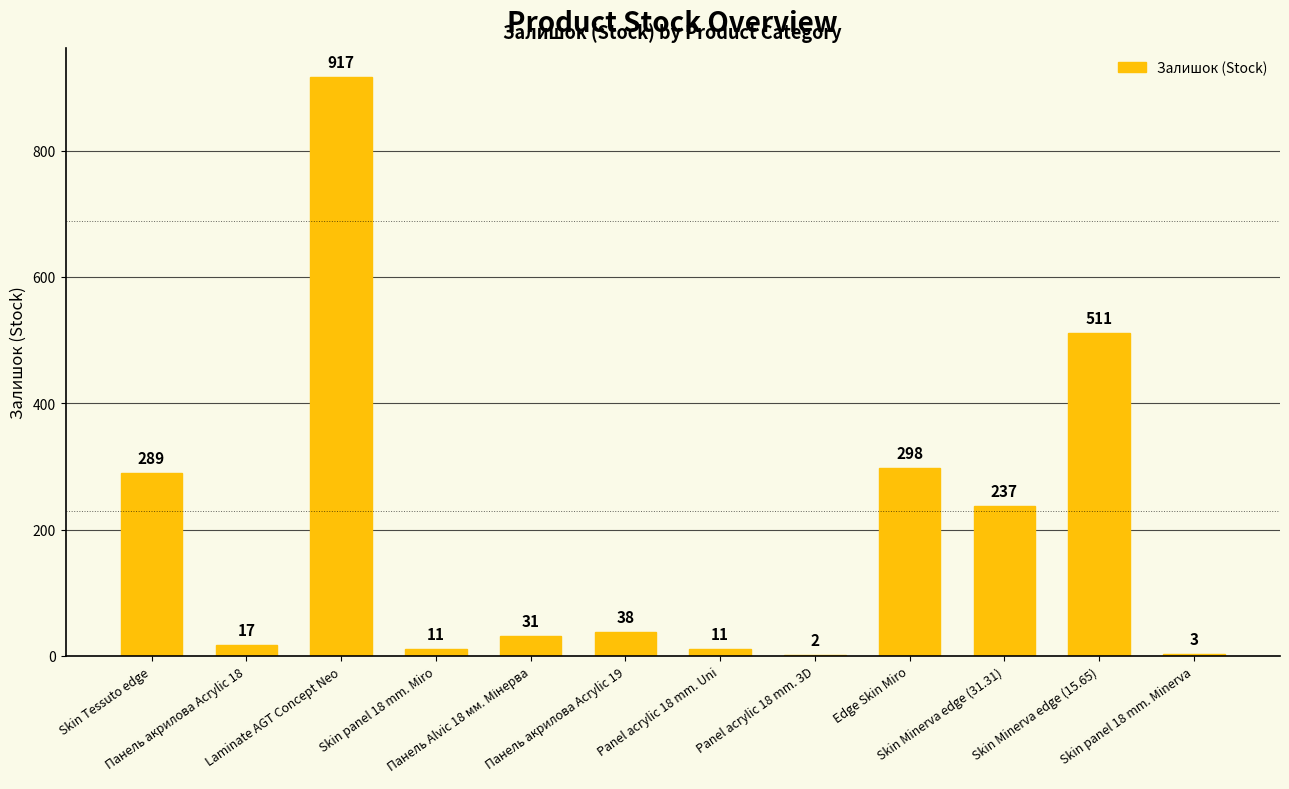

The value at Panel acrylic 18 mm. Uni is 11. True or false?

True